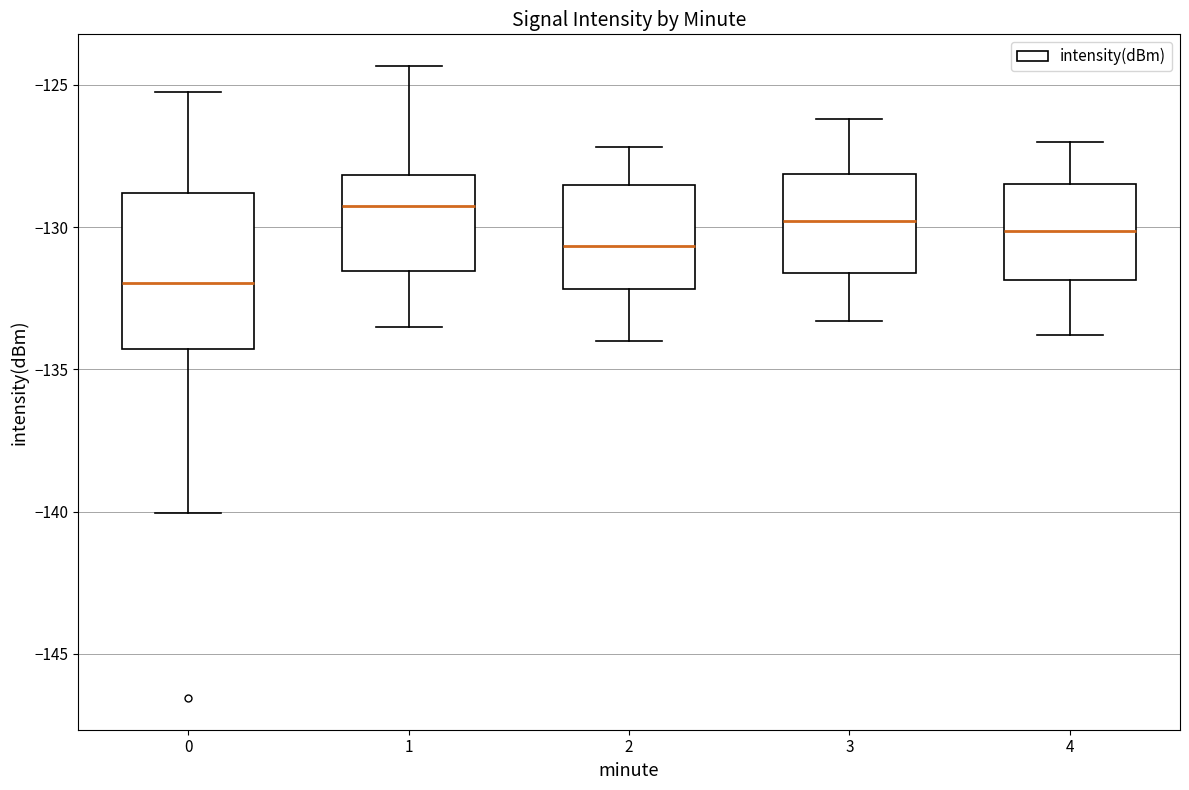

Which box has the lowest median line?

0